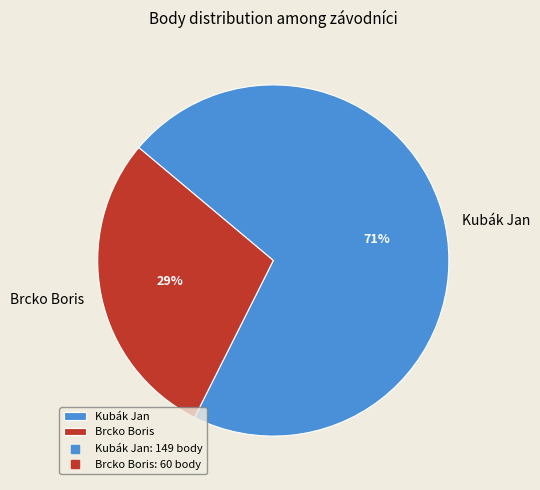

To the nearest percent, what percentage of the pie is Kubák Jan?

71%